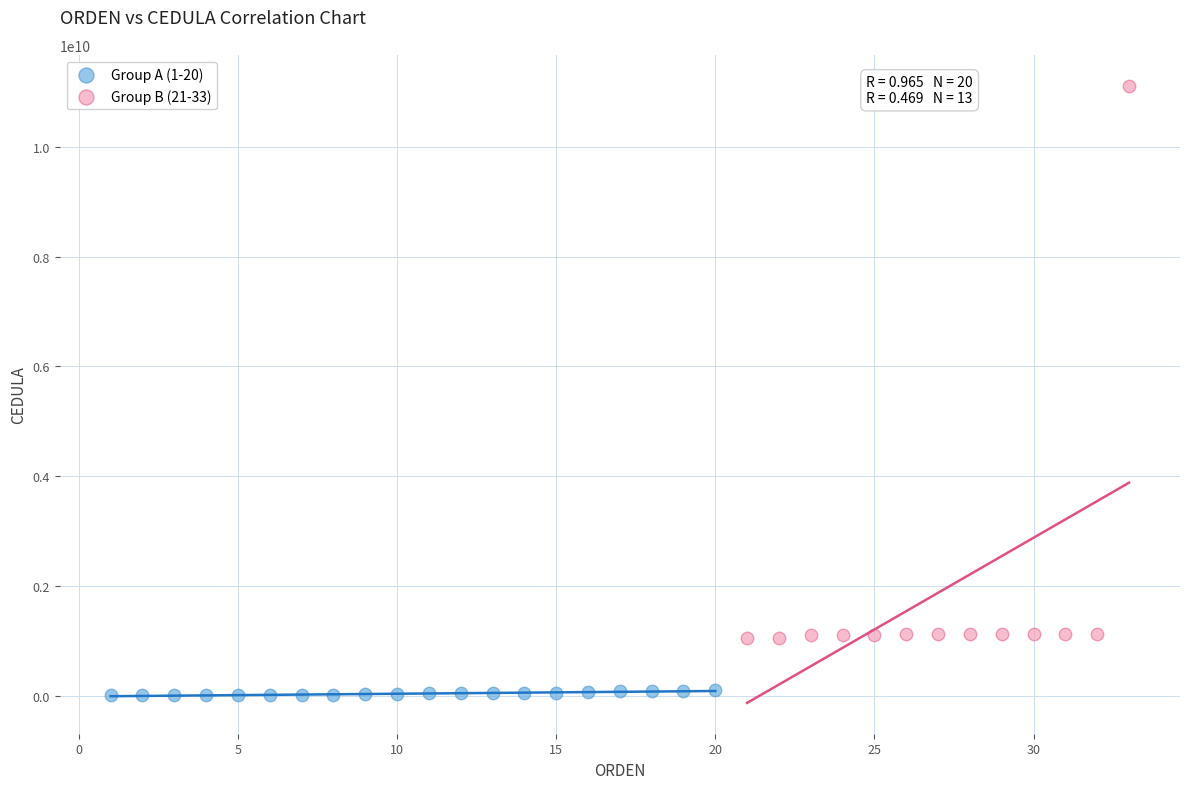

Which series contains the lowest Y value?

Group A (1-20)